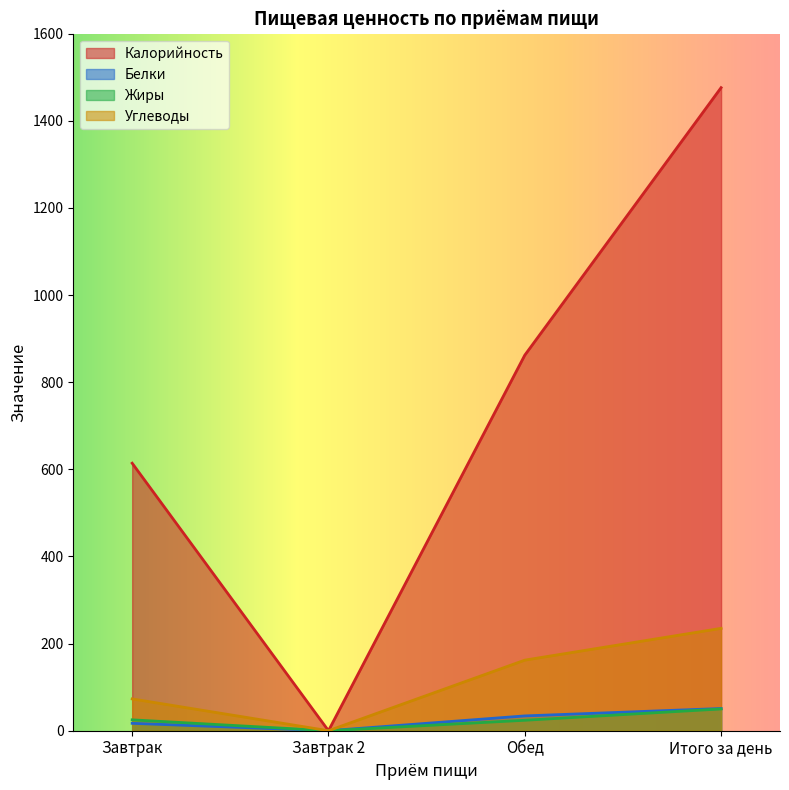

Reading right to left, list all the values displayed in this chart.

Калорийность: Итого за день=1476	Обед=862	Завтрак 2=0	Завтрак=614
Белки: Итого за день=51	Обед=34	Завтрак 2=0	Завтрак=17
Жиры: Итого за день=50	Обед=24	Завтрак 2=0	Завтрак=25
Углеводы: Итого за день=235	Обед=162	Завтрак 2=0	Завтрак=73